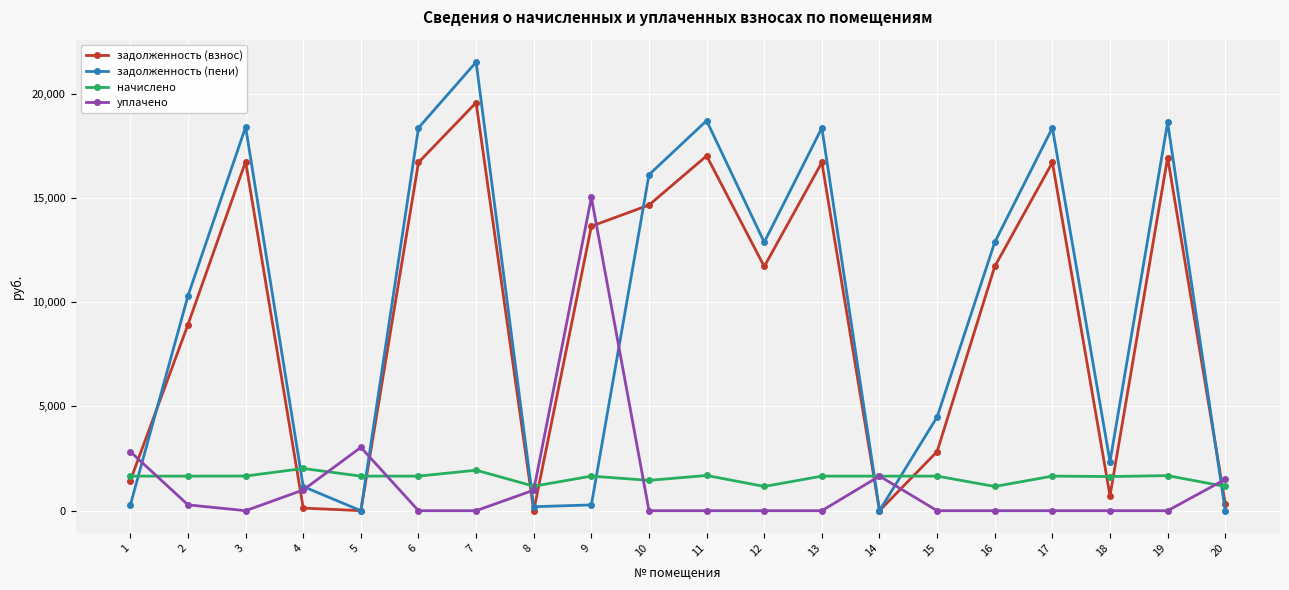

True or false: задолженность (пени) and начислено intersect in this chart.

True